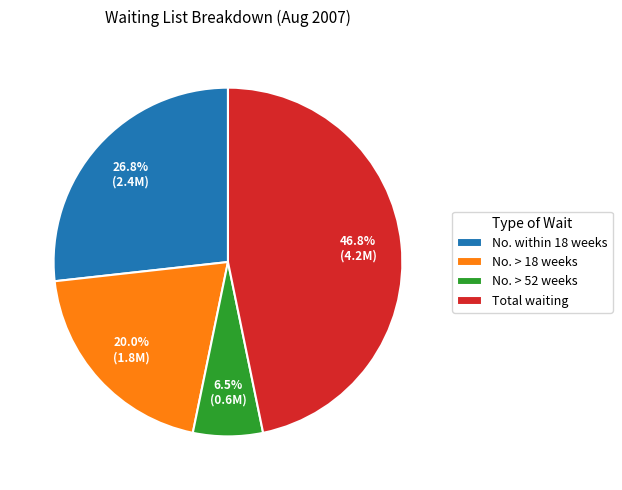

How many segments does this pie chart have?

4